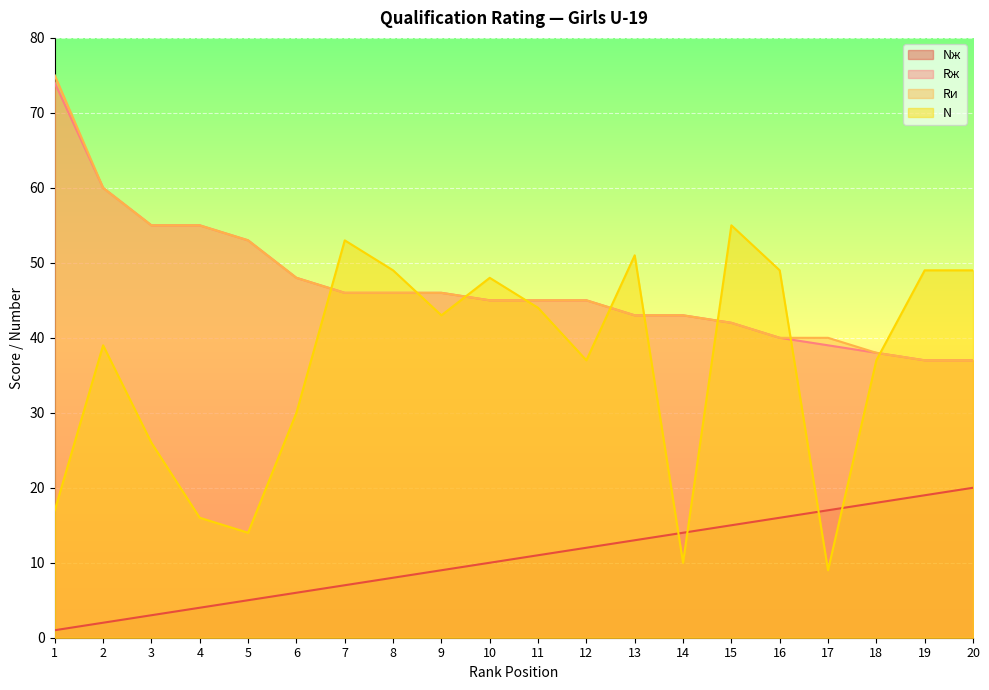

At how many categories does at least one series exceed 61?

1